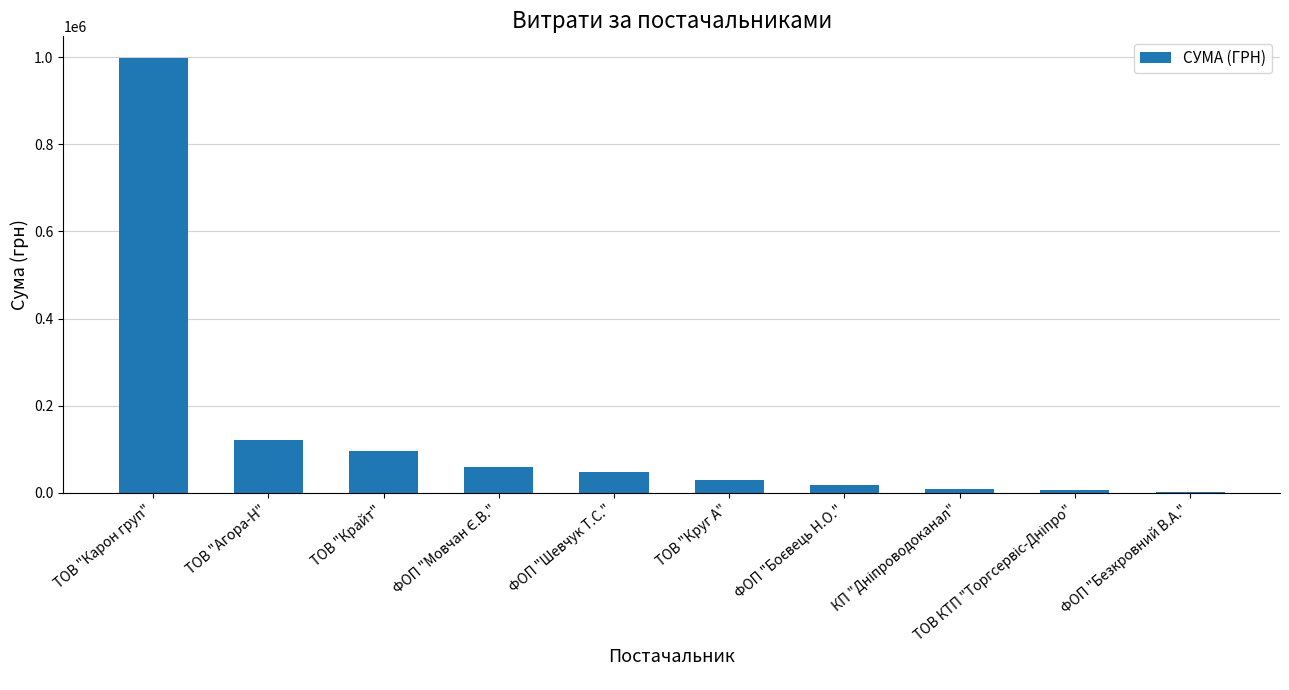

Is it true that the value at ТОВ "Агора-Н" is 71453.0?

False